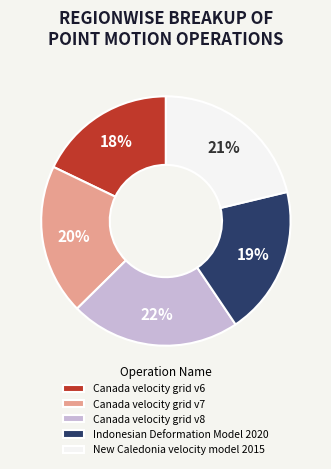

What is the ratio of the value at Canada velocity grid v8 to the value at Canada velocity grid v6?

1.2